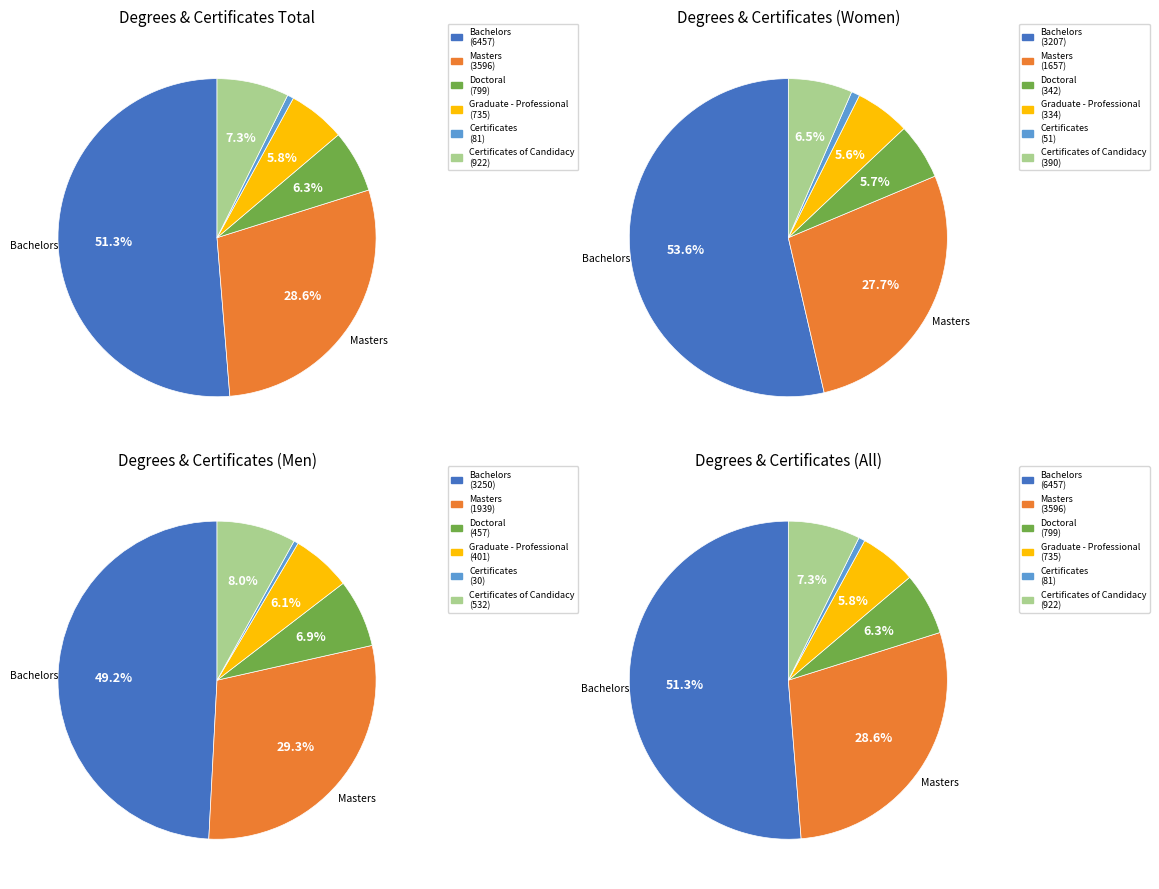

Rank the categories by value from lowest to highest.

Certificates, Graduate - Professional, Doctoral, Certificates of Candidacy, Masters, Bachelors